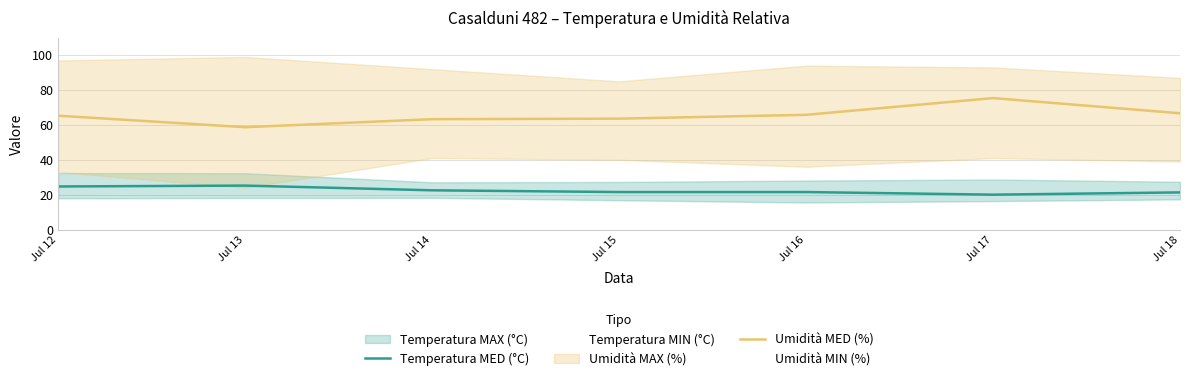

Where does the Umidità MED (%) series first go above 65?

Jul 12